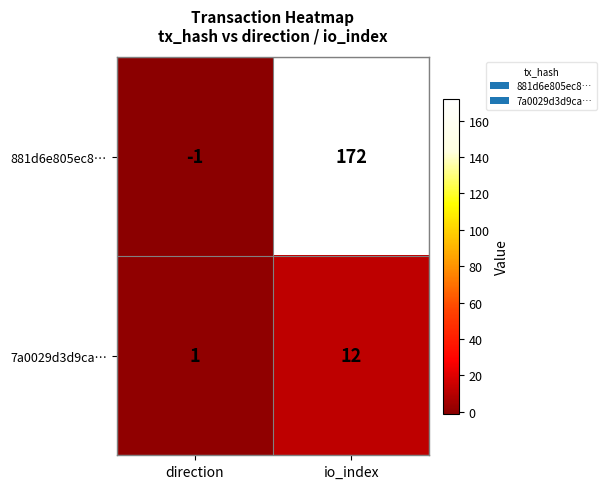

What is the spread (max minus min) of values at io_index?

160